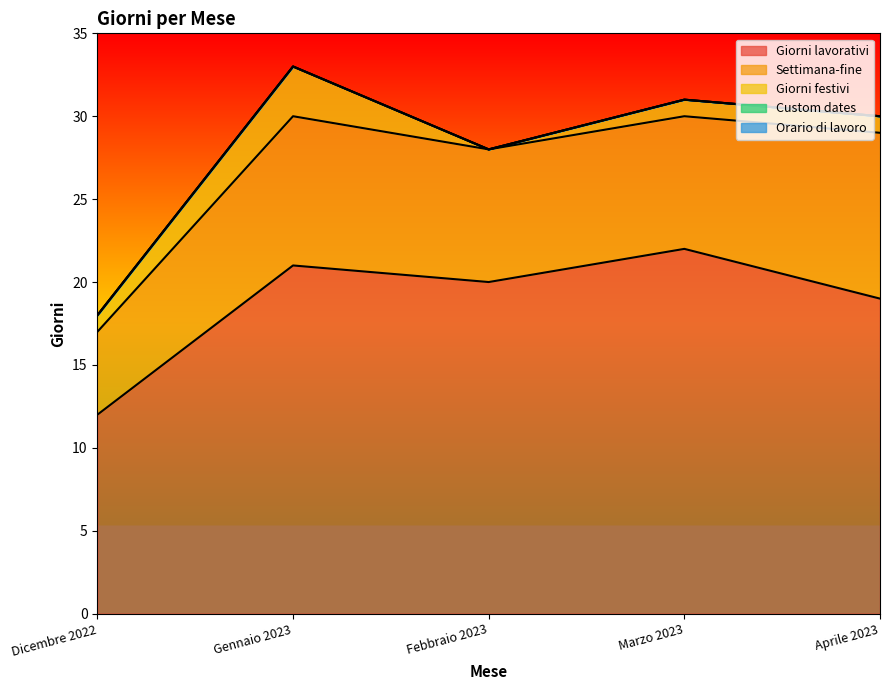

Count the Giorni lavorativi values in the range 19 to 21.

3